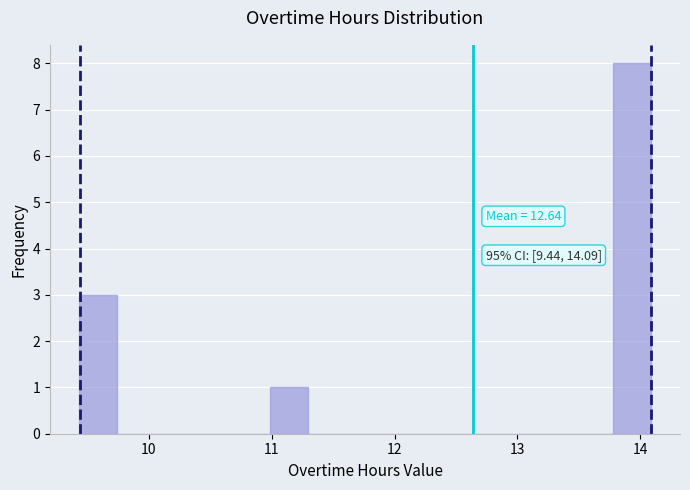

Around what value on the x-axis is the tallest bar? Give the approximate position of its centre, as read against the axis.

13.9